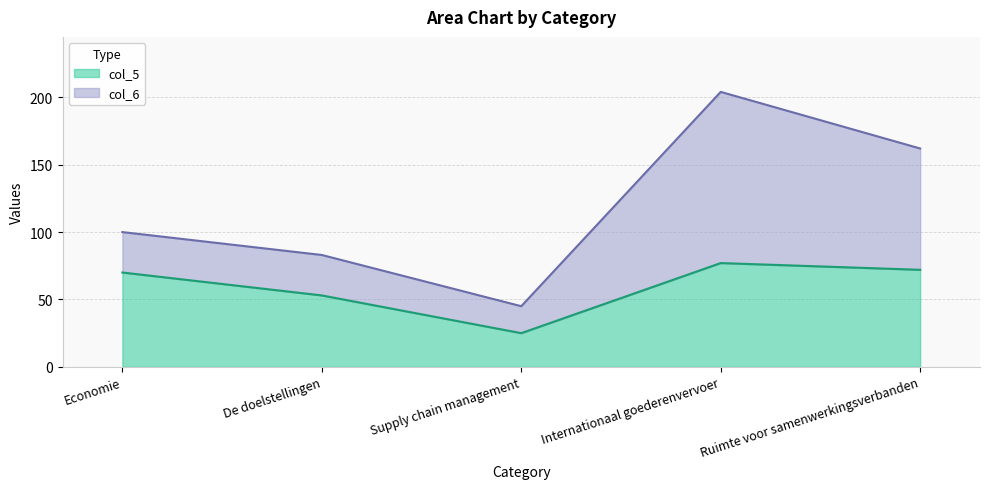

What is the value of the 4th point from the left?

77